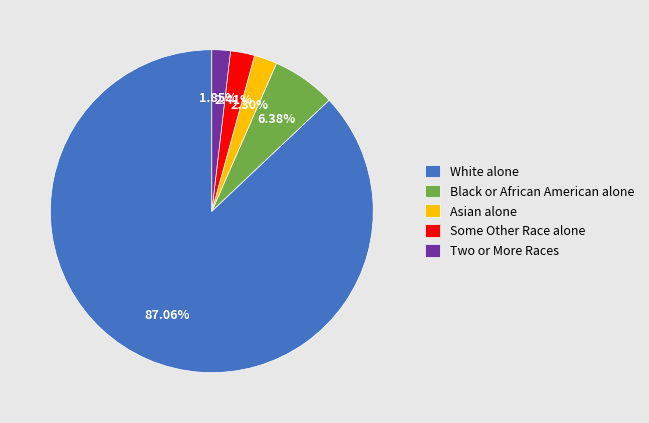

To the nearest percent, what is the average slice percentage?

20%